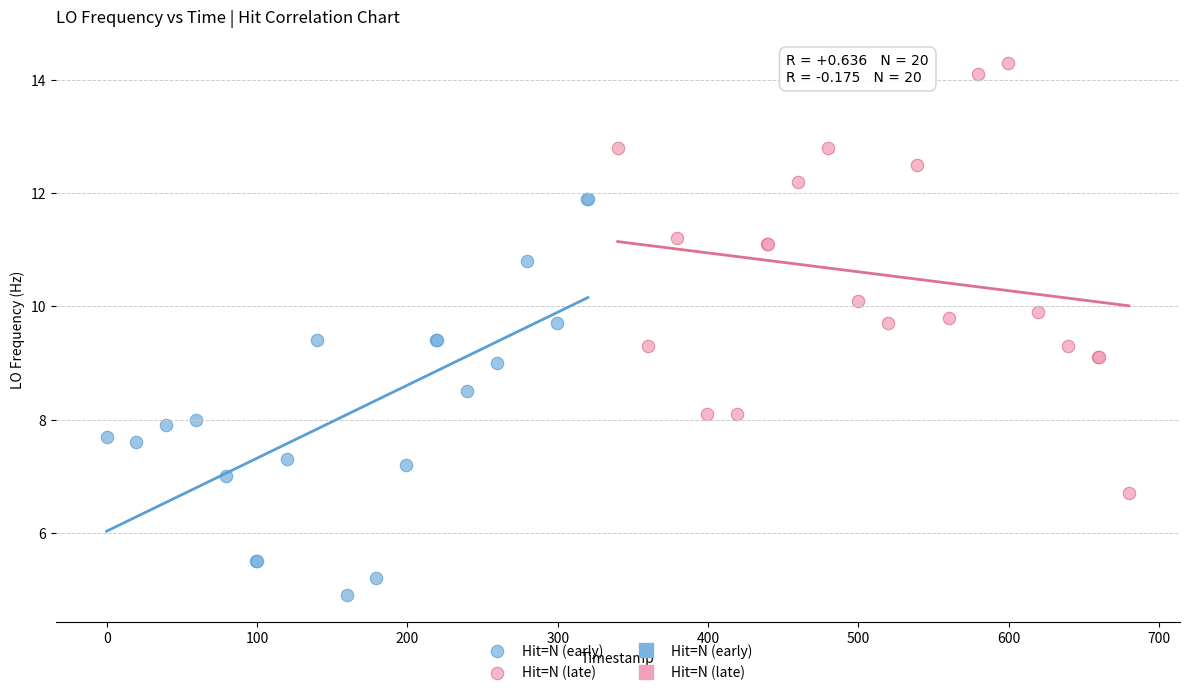

Which series reaches the minimum Y coordinate?

Hit=N (early)